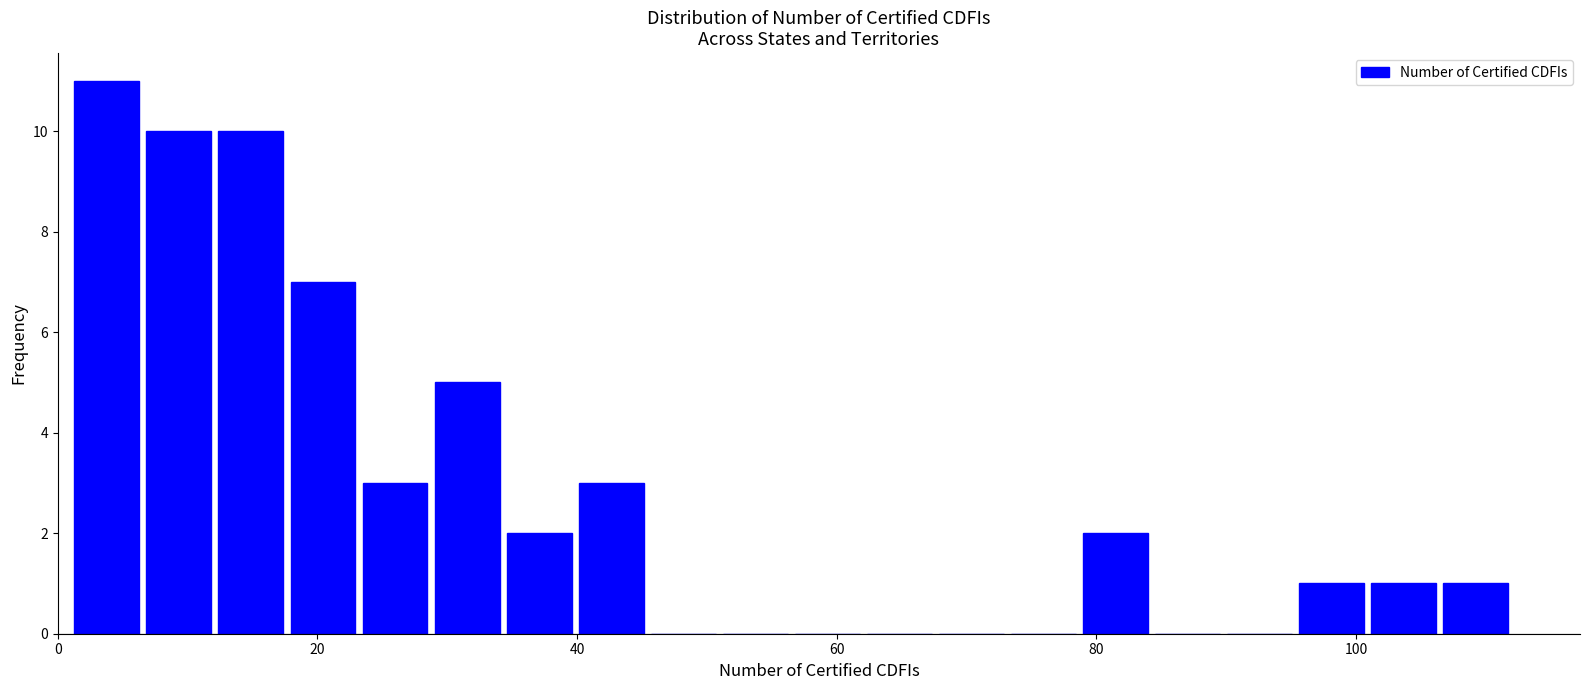

Around what value on the x-axis is the tallest bar? Give the approximate position of its centre, as read against the axis.

4